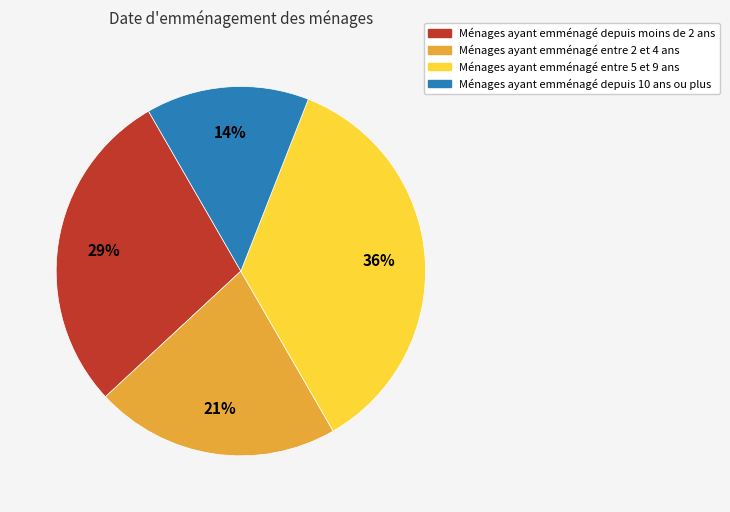

Does any single category account for the majority?

No